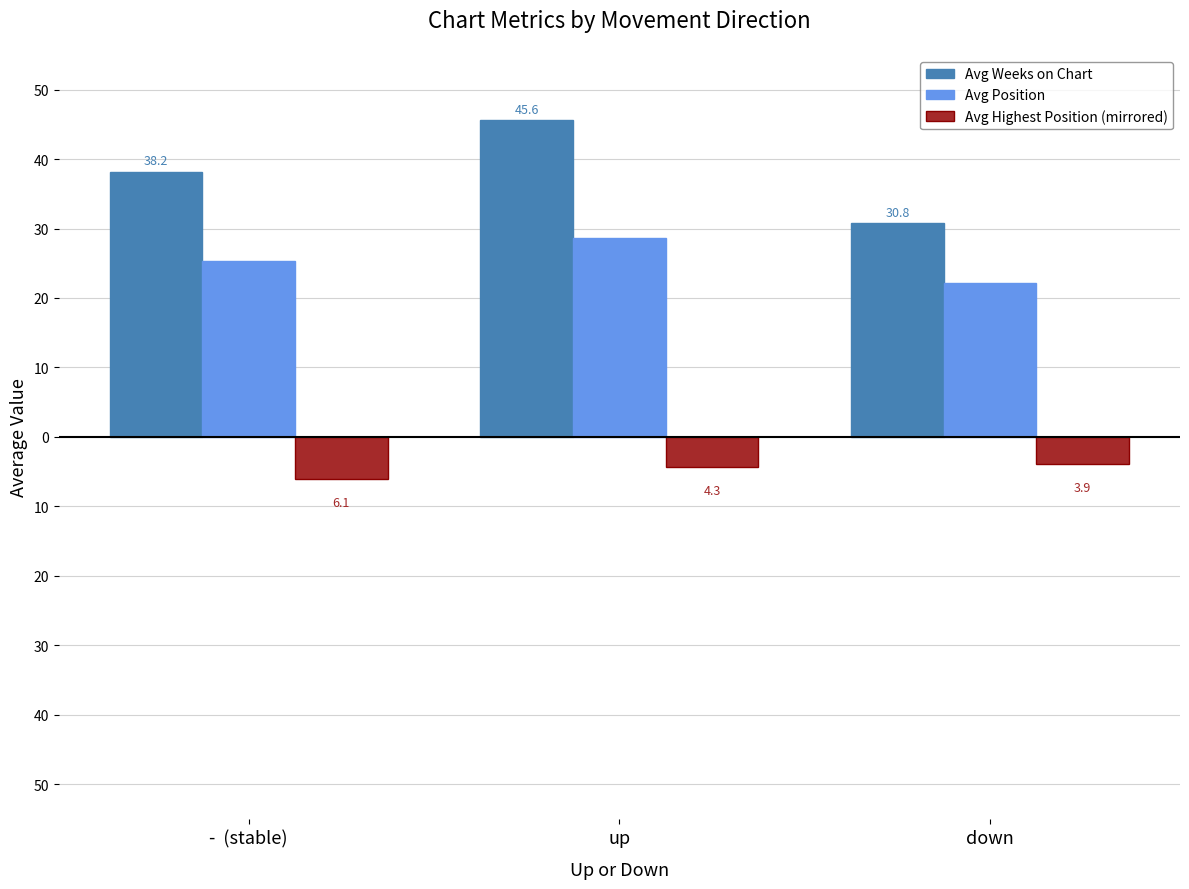

Rank the series by their maximum value, from highest to lowest.

Avg Weeks on Chart, Avg Position, Avg Highest Position (mirrored)